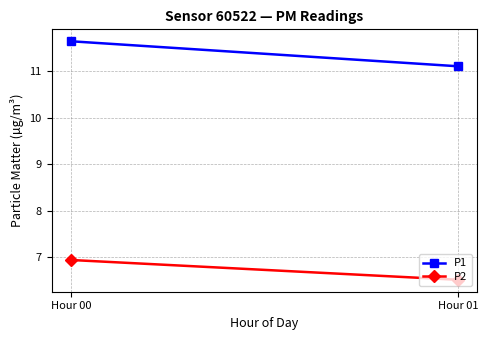

At how many categories does at least one series exceed 8?

2